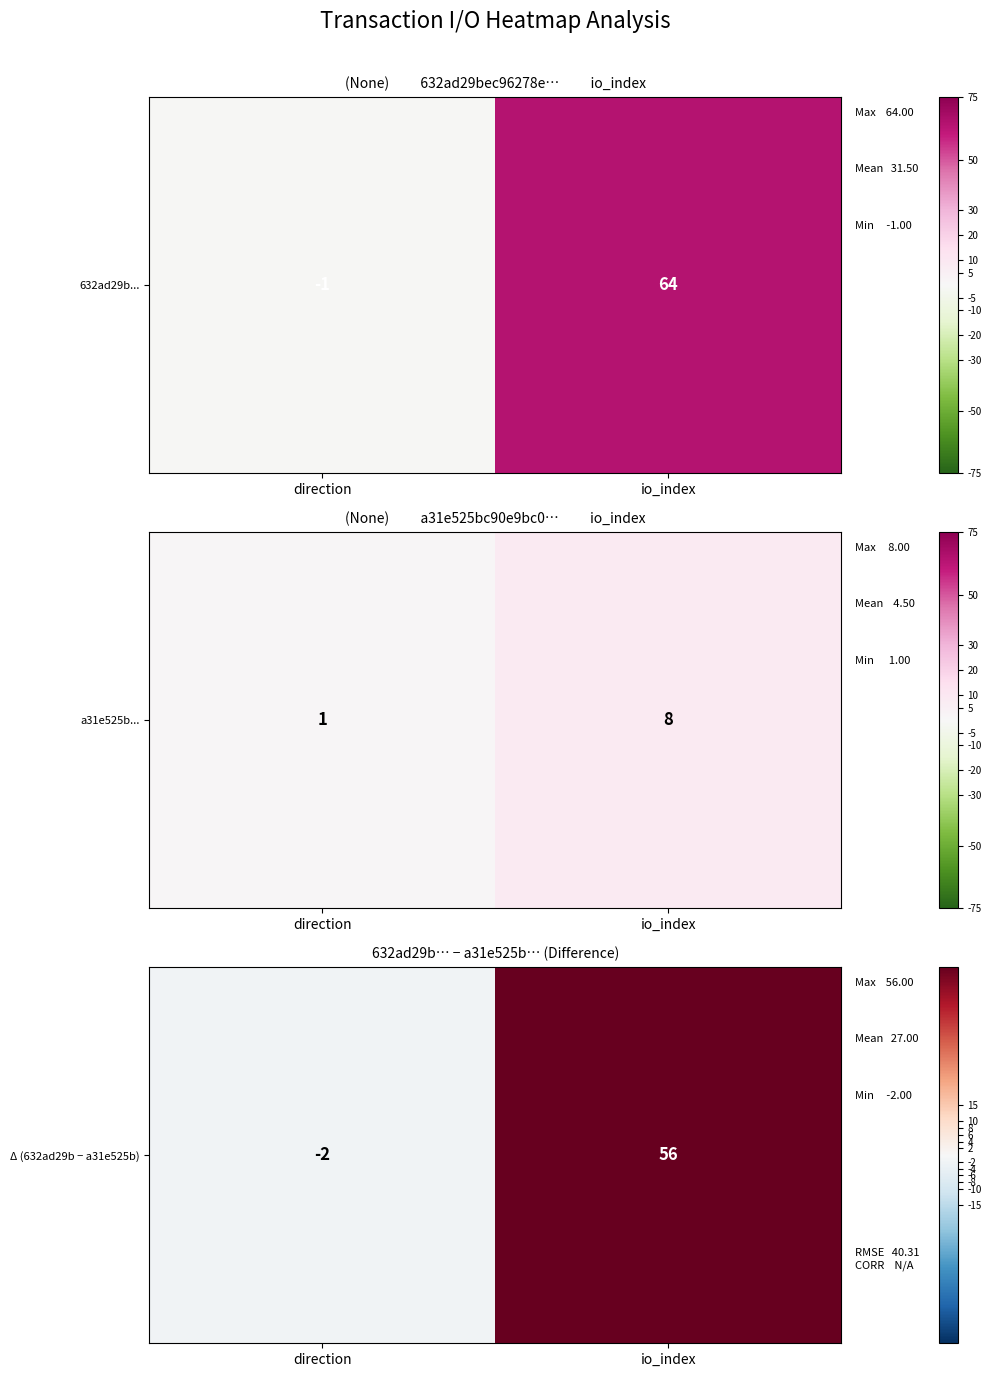

What is the smallest value displayed?

-2